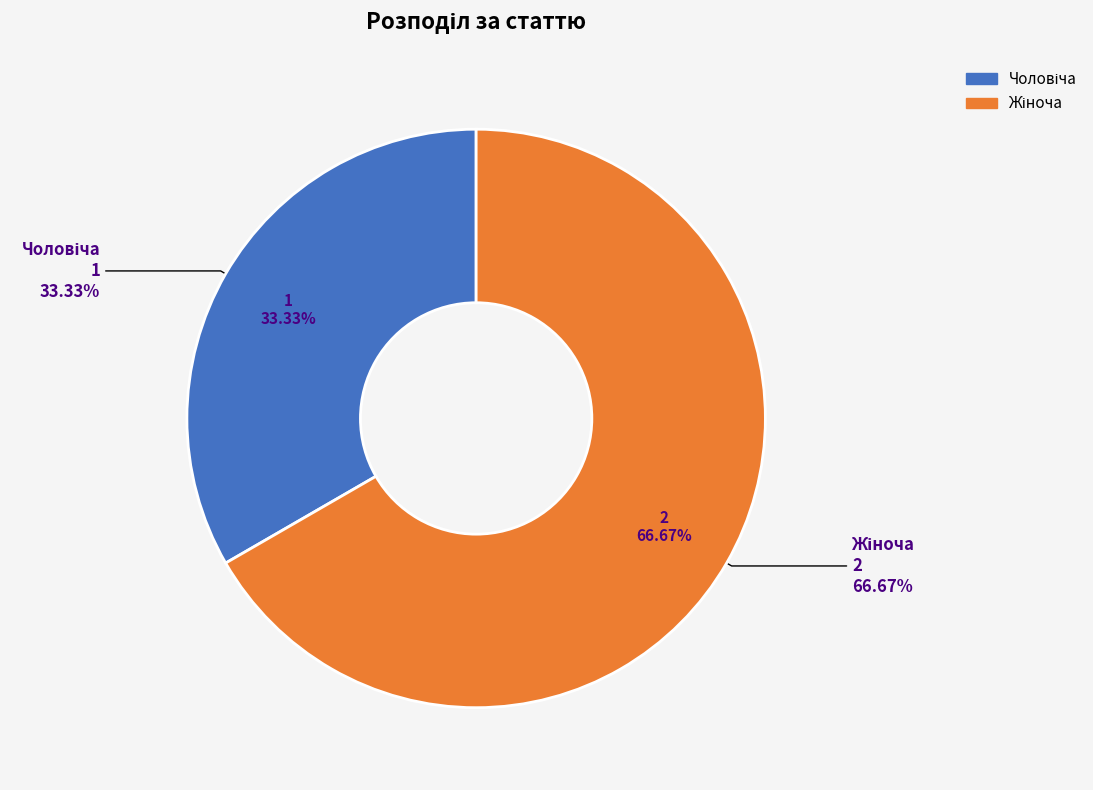

What percentage do Чоловіча and Жіноча together represent?

100.0%